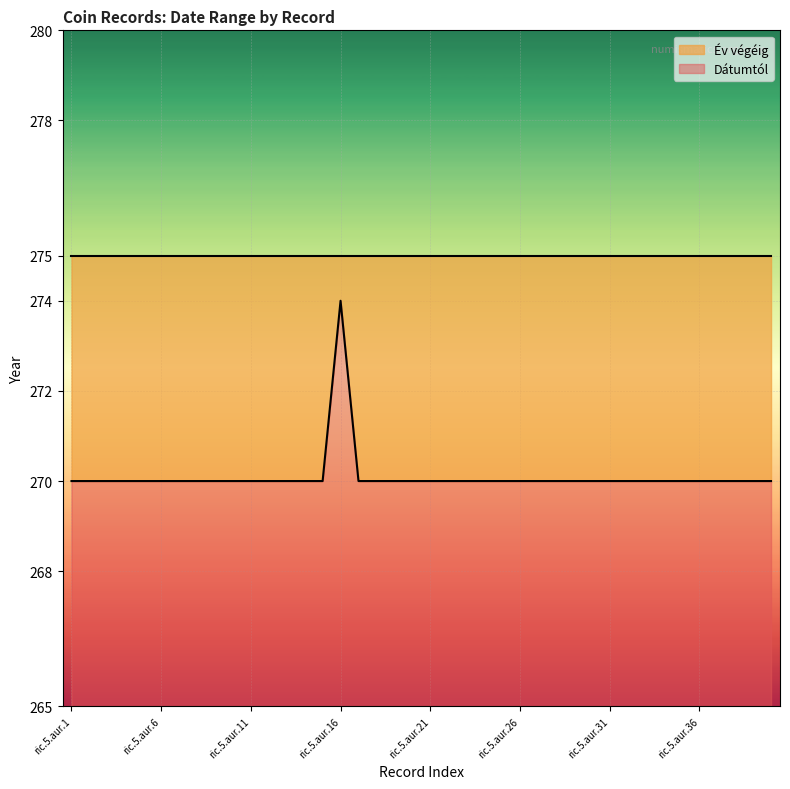

Which label corresponds to the largest value in the chart?

ric.5.aur.16